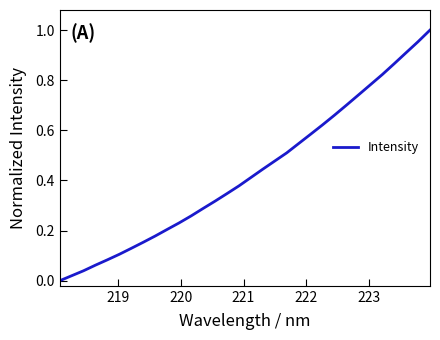

Reading right to left, extract all data points from this chart.

1.0	1.0	0.9	0.9	0.8	0.8	0.7	0.7	0.7	0.6	0.6	0.5	0.5	0.5	0.4	0.4	0.4	0.3	0.3	0.3	0.3	0.2	0.2	0.2	0.2	0.1	0.1	0.1	0.1	0.0	0.0	0.0